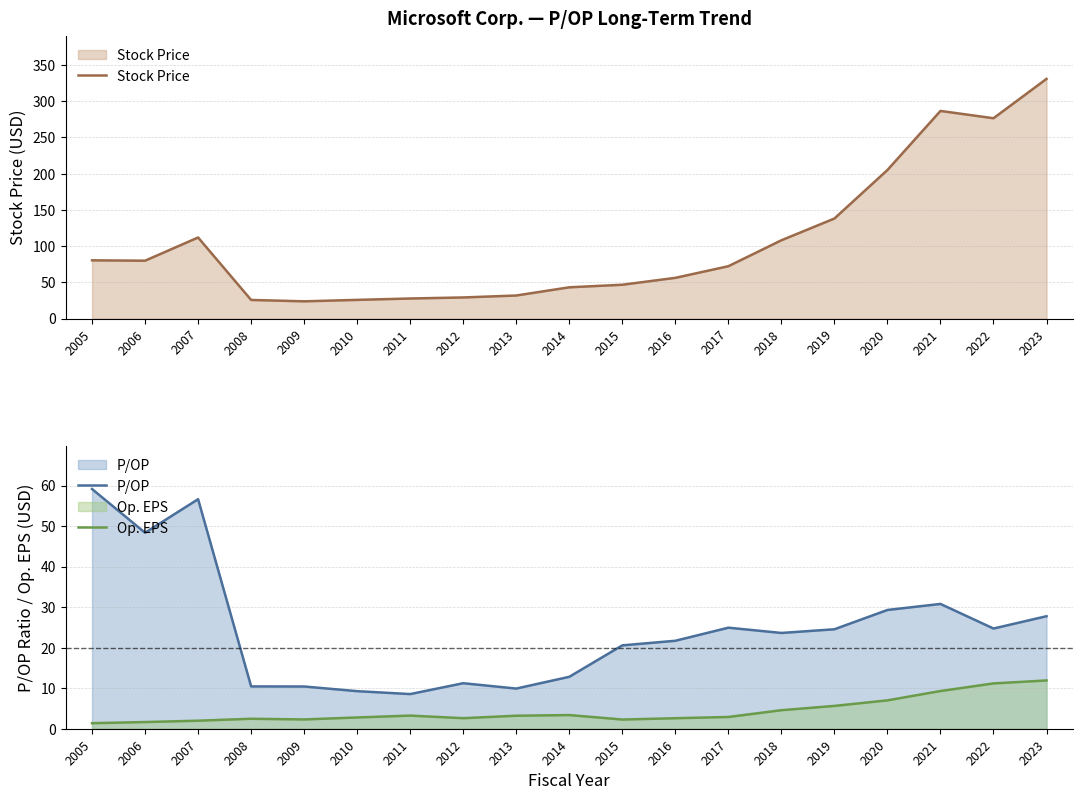

Reading left to right, transcribe all the data shown in this chart.

Stock Price: 80.4	79.9	111.9	25.7	23.8	25.8	27.7	29.2	31.9	43.2	46.7	56.2	72.3	108.0	138.1	205.0	286.5	276.4	330.7
P/OP: 59.1	48.4	56.6	10.4	10.4	9.3	8.6	11.2	9.9	12.8	20.6	21.7	24.9	23.6	24.5	29.3	30.8	24.7	27.8
Op. EPS: 1.4	1.6	2.0	2.5	2.3	2.8	3.2	2.6	3.2	3.4	2.3	2.6	2.9	4.6	5.6	7.0	9.3	11.2	11.9